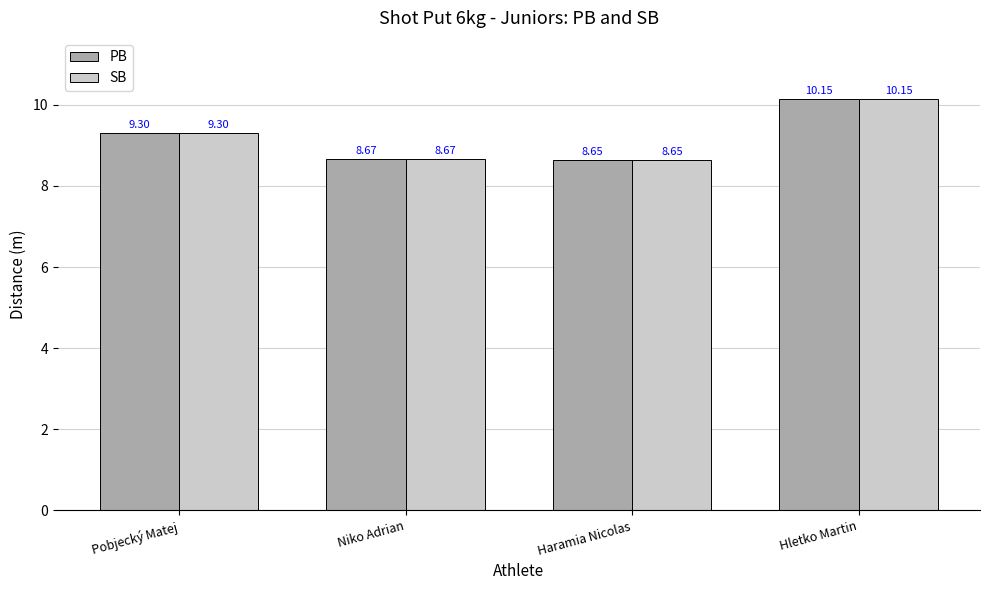

How many values in the SB series are below 9?

2